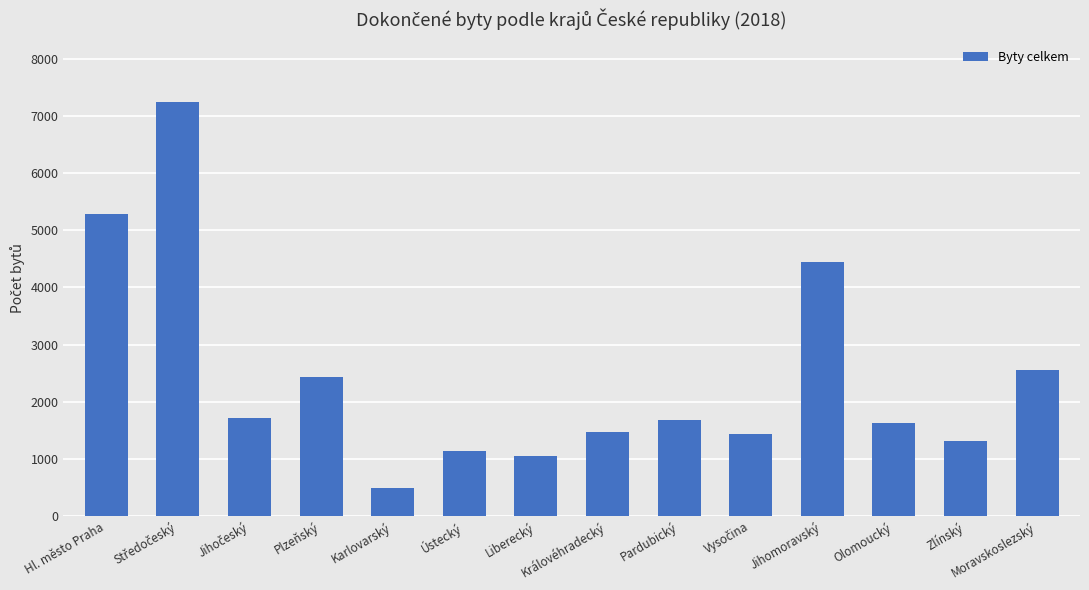

How many bars are there in total?

14